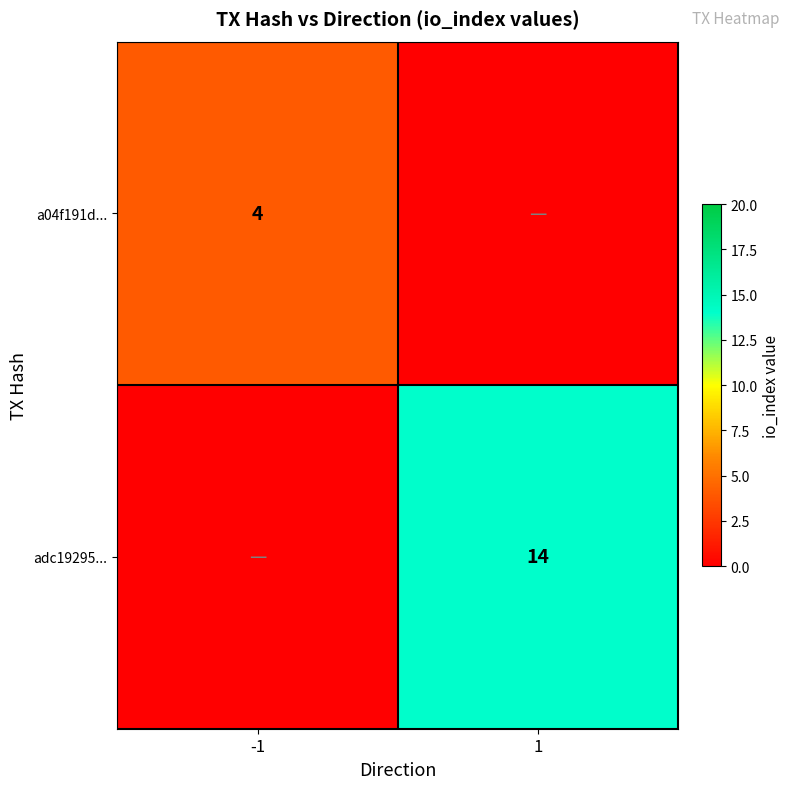

The adc19295... series shows 23 at 1. True or false?

False